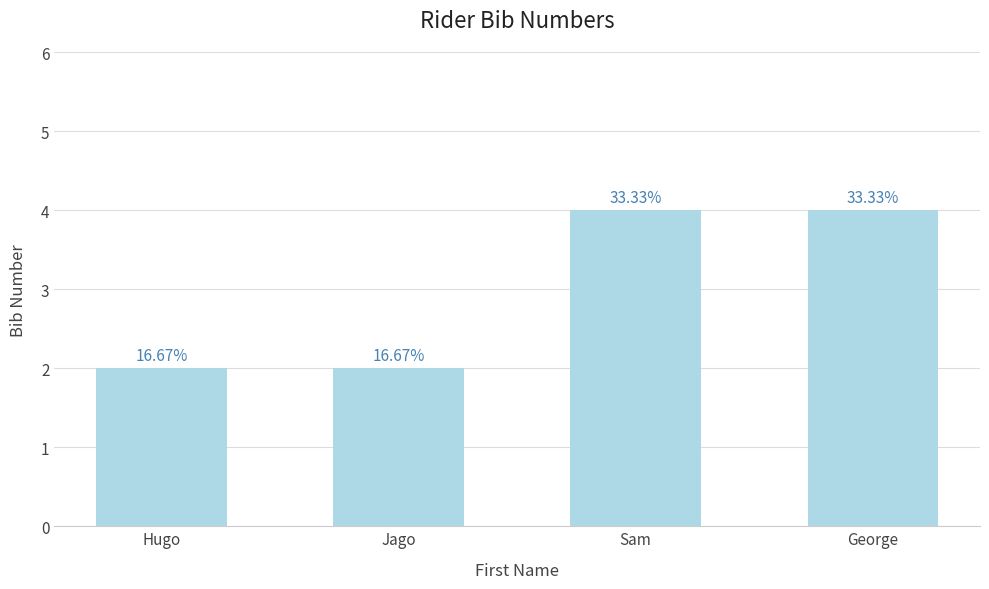

Rank the categories by value from lowest to highest.

Hugo, Jago, Sam, George